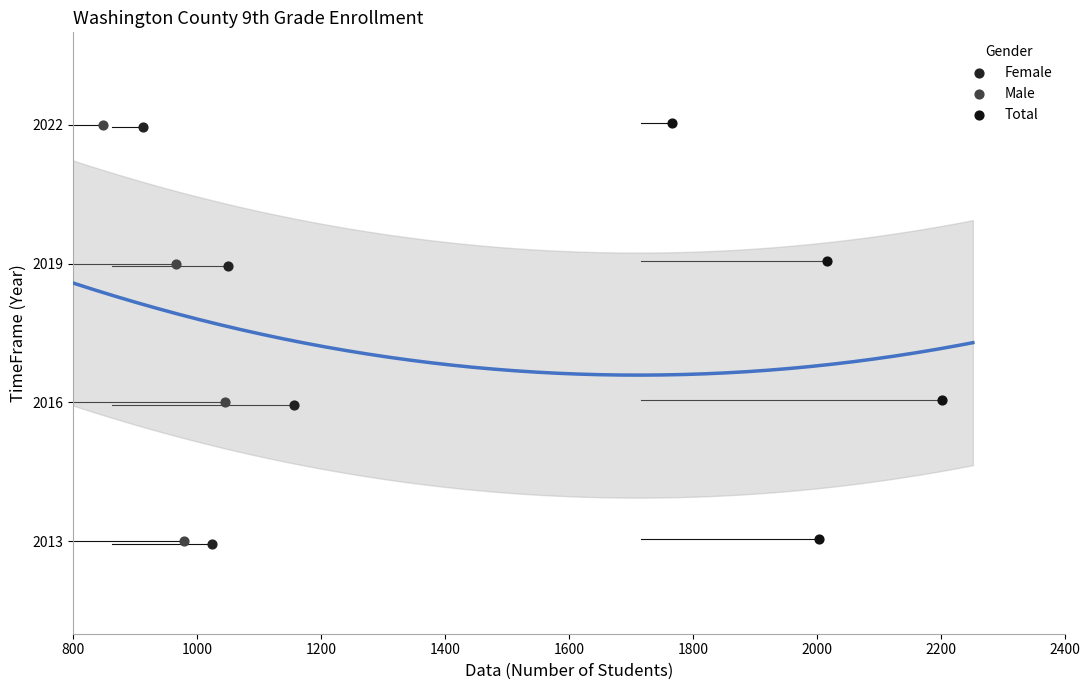

What are all the series names shown in the legend?

Female, Male, Total